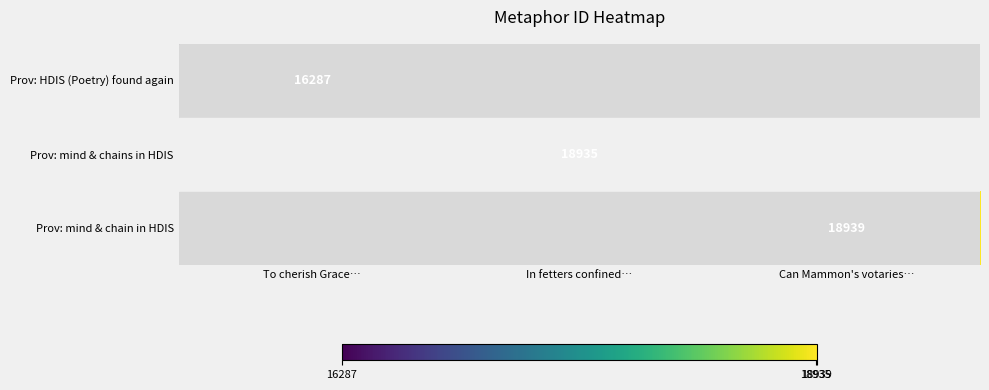

What is the lowest value of the Prov: HDIS (Poetry) found again series?

16287.0